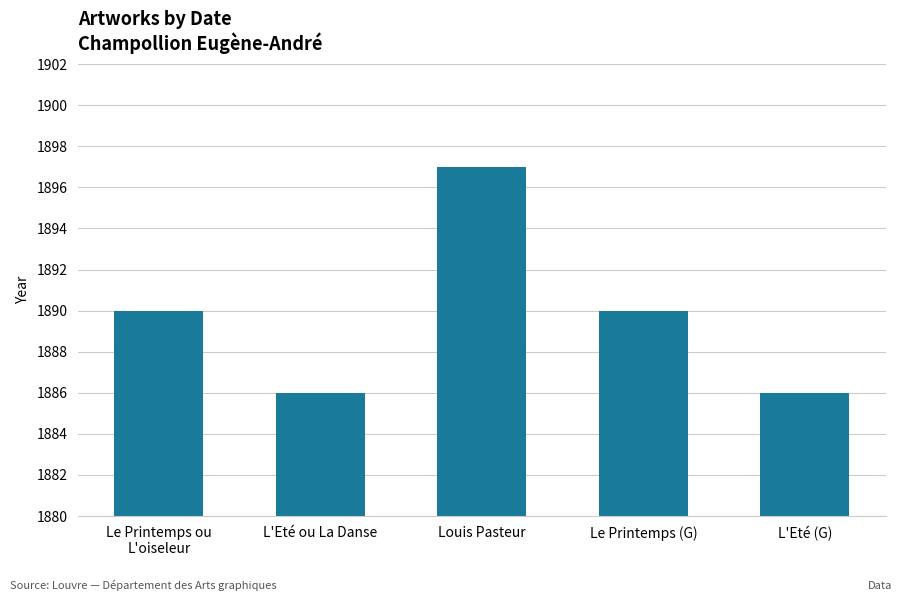

Are the bars grouped side by side (vs. stacked)?

No